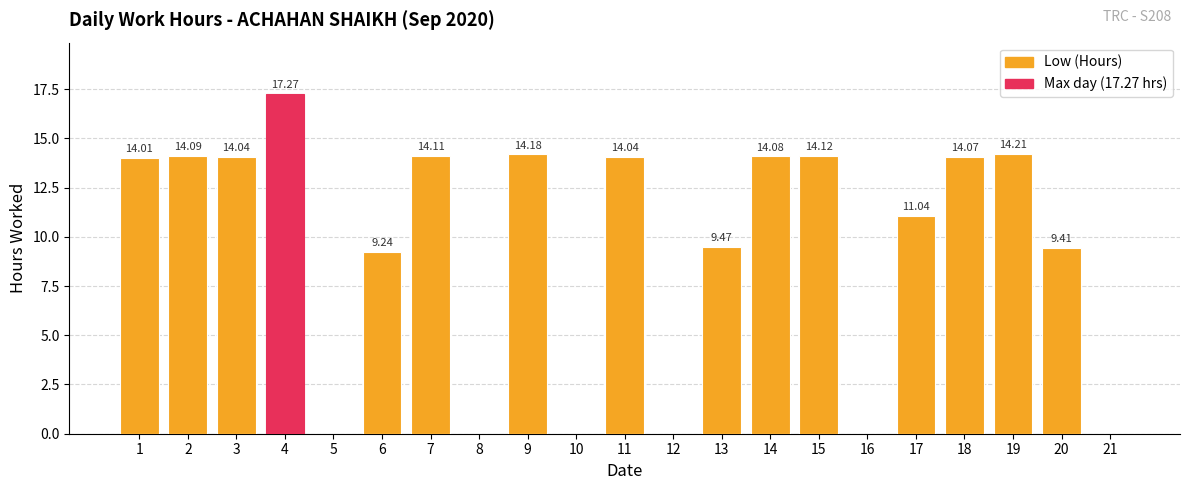

Between 4 and 14, which is larger?

4